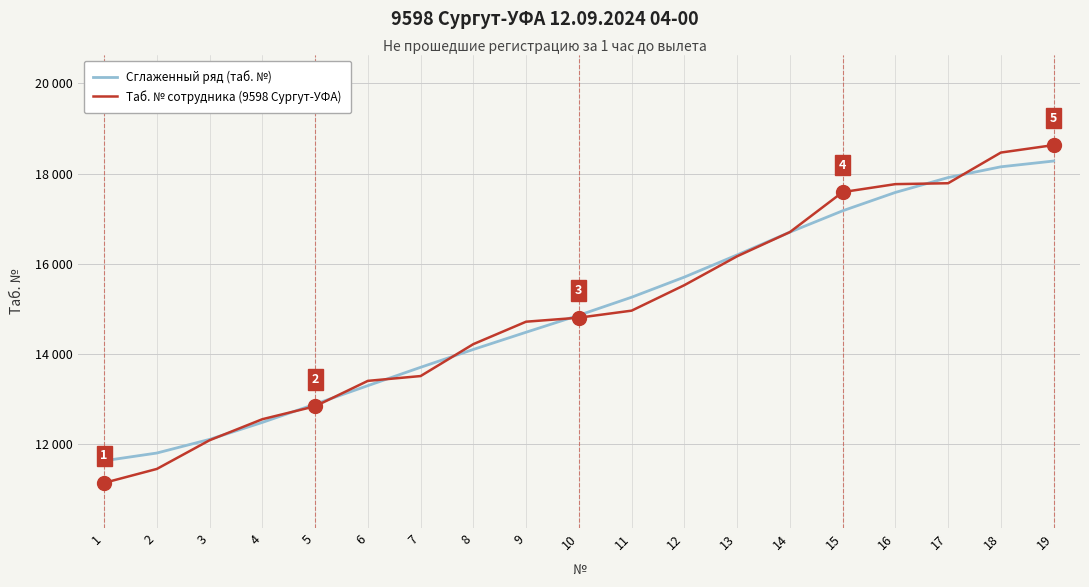

What is the value of the Таб. № сотрудника (9598 Сургут-УФА) point at the 14th from the left?

16700